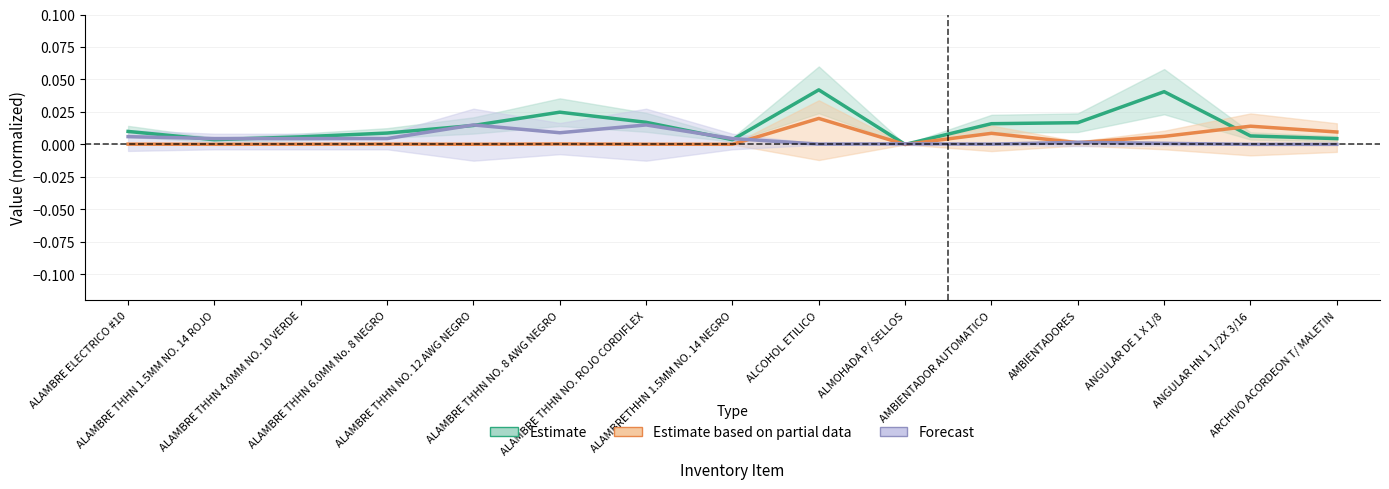

Between ALAMBRE ELECTRICO #10 and ARCHIVO ACORDEON T/ MALETIN, which series saw the biggest shift?

Estimate based on partial data